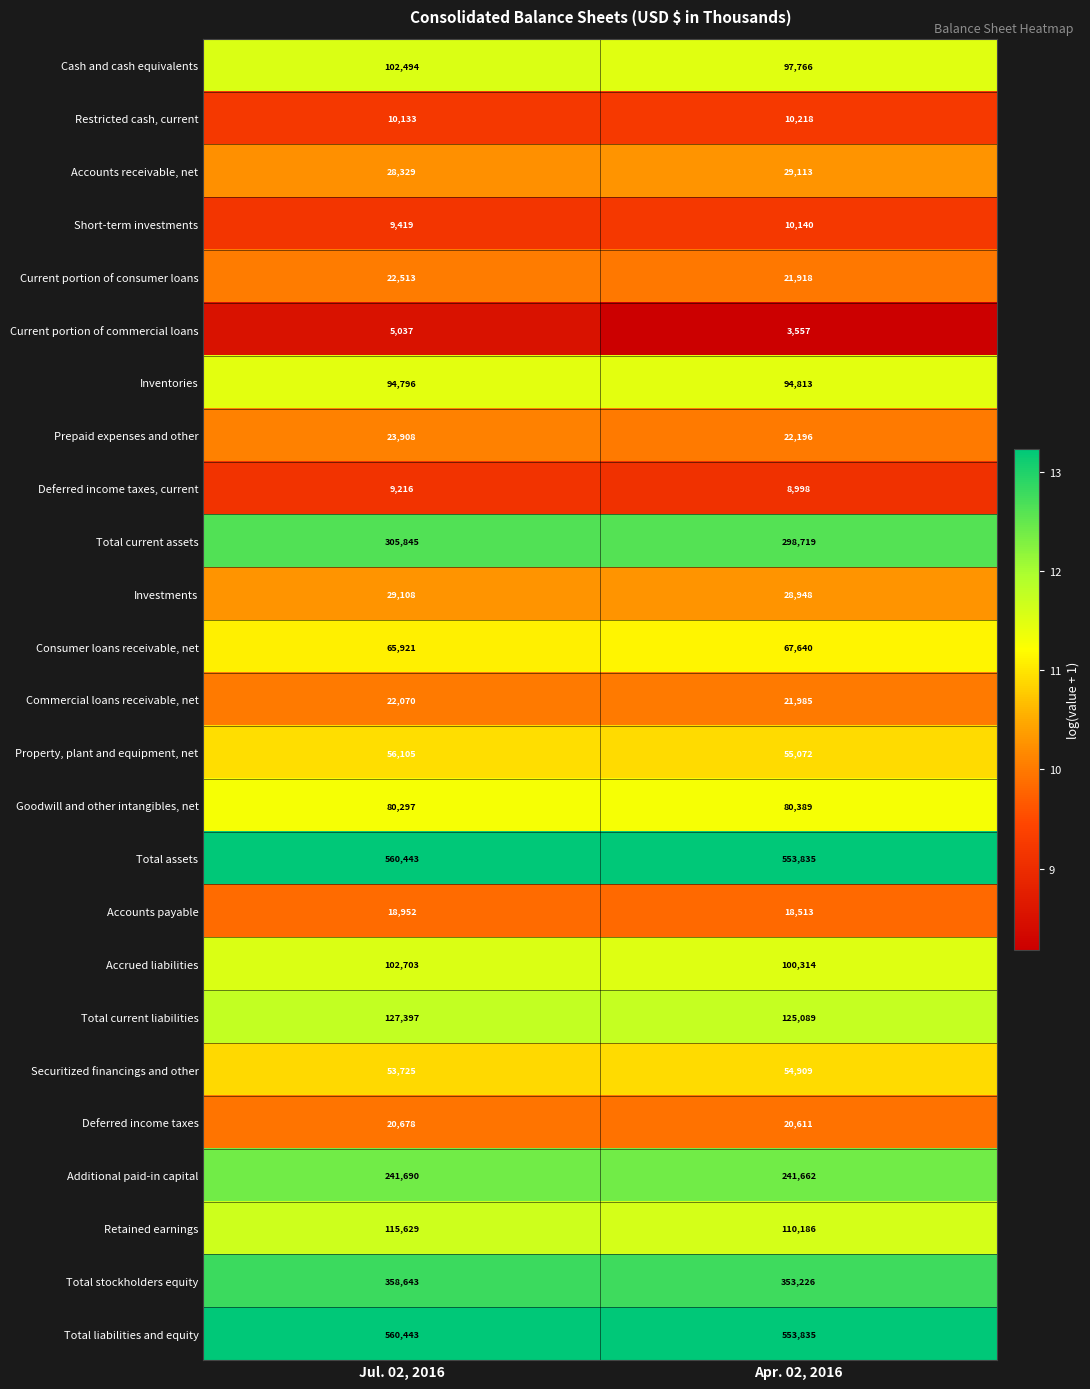

At which category is the sum across all series the highest?

Jul. 02, 2016